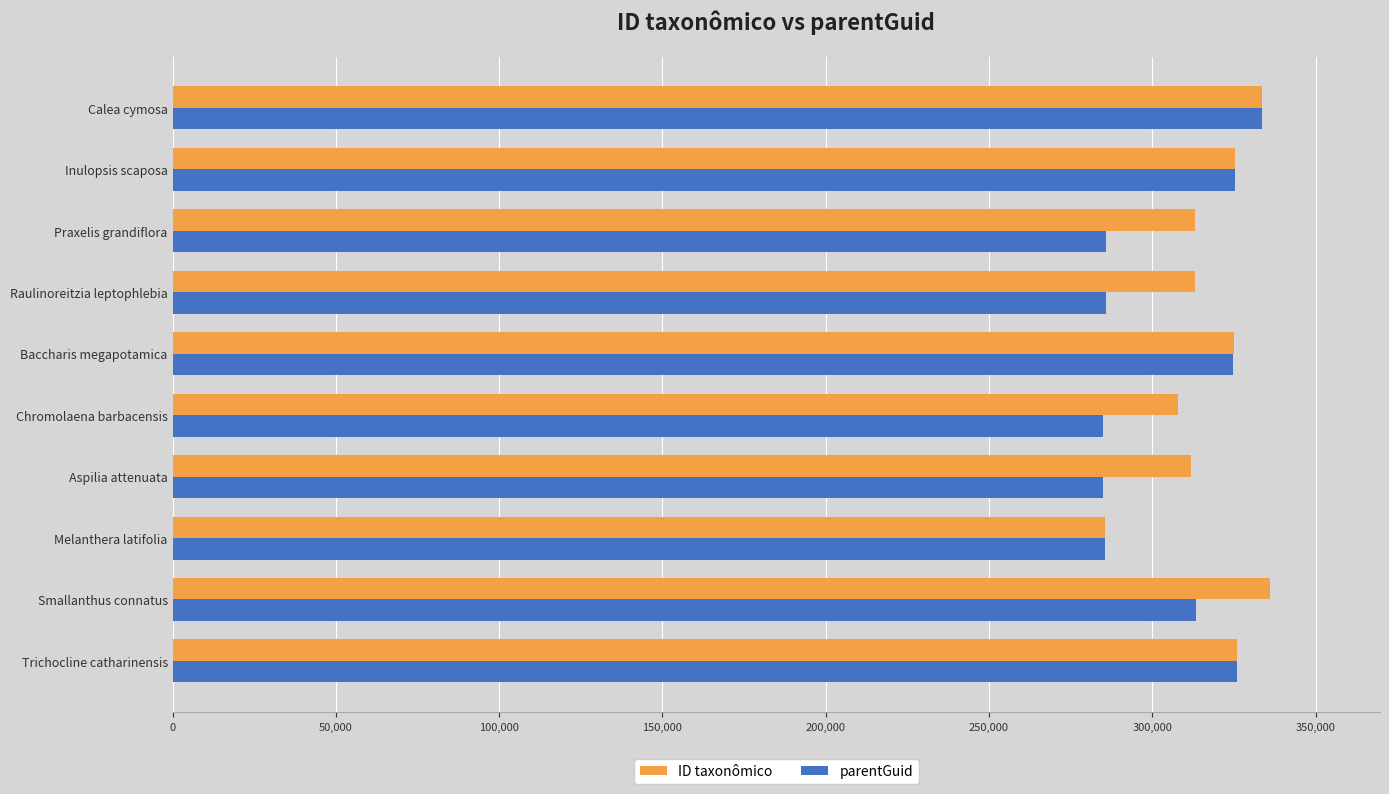

What is the spread (max minus min) of values at Praxelis grandiflora?

27479